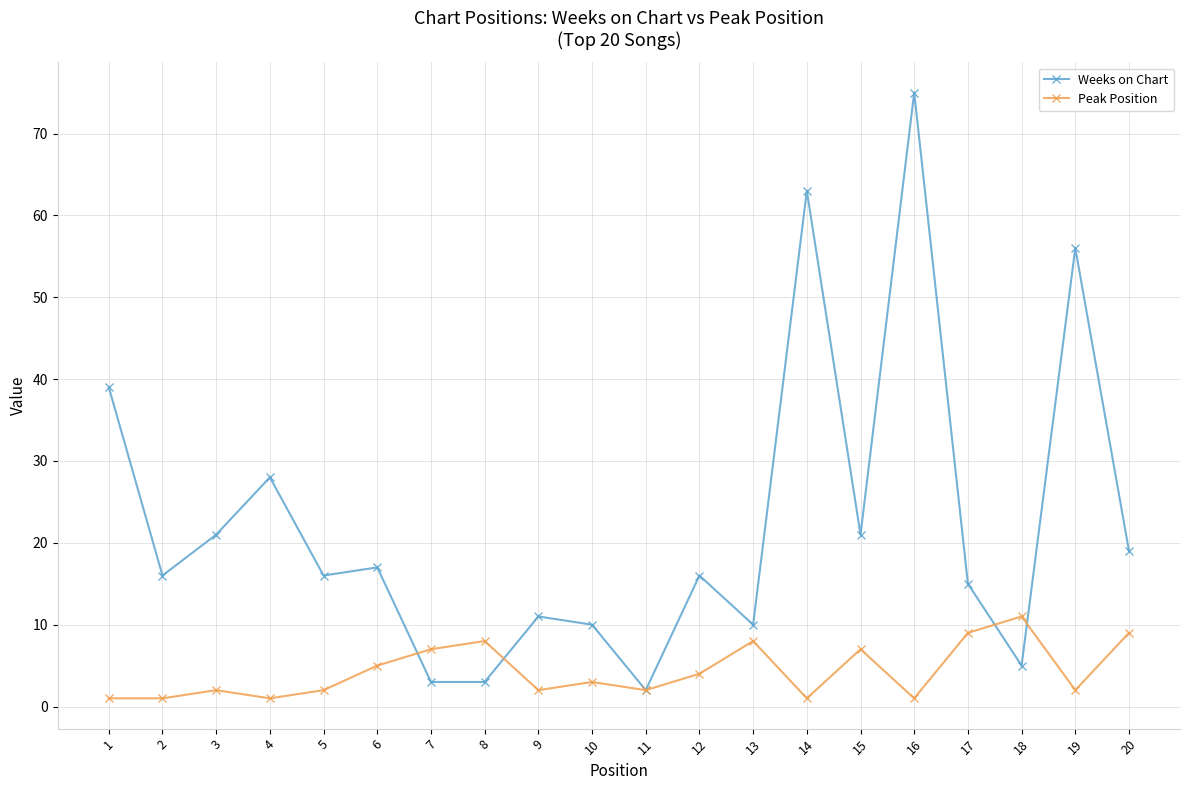

The value of Peak Position at 20 is 14. True or false?

False